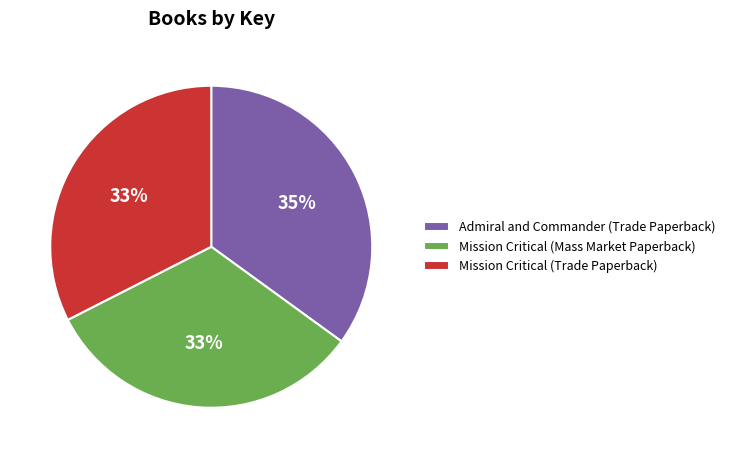

To the nearest percent, what is the difference between the largest and smallest slice percentages?

2%